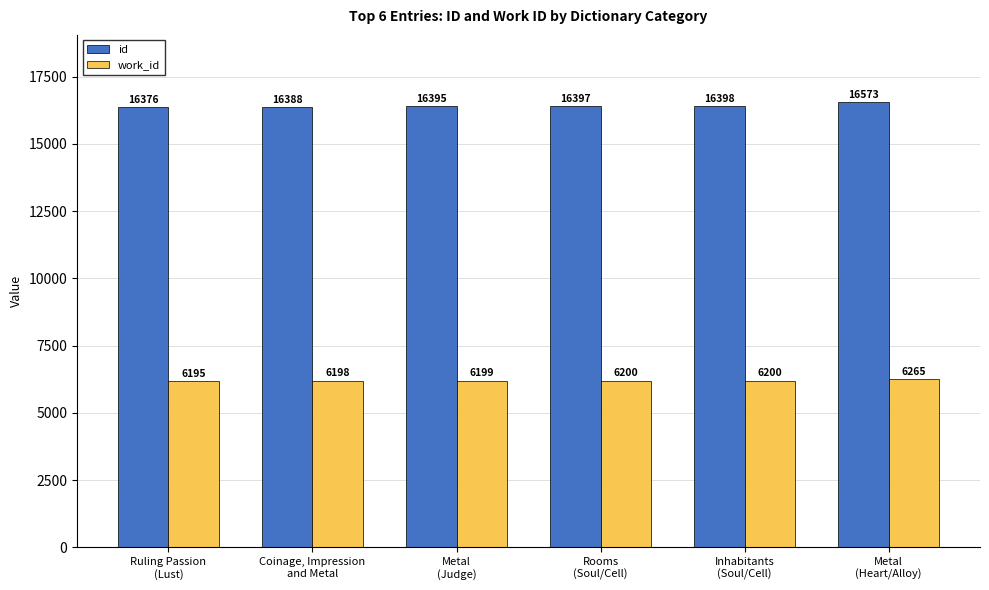

What is the value of the work_id bar at the 1st from the left?

6195